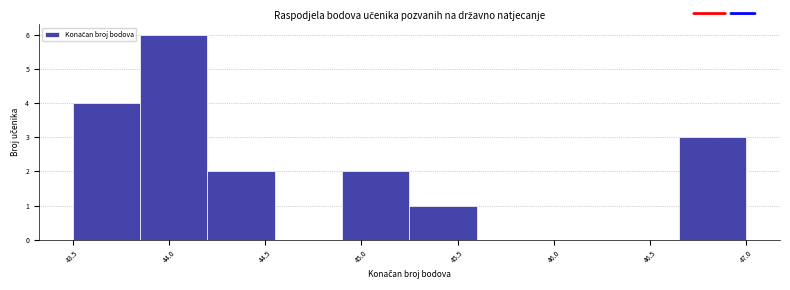

Which range on the x-axis has the tallest bar?

43.85 to 44.20